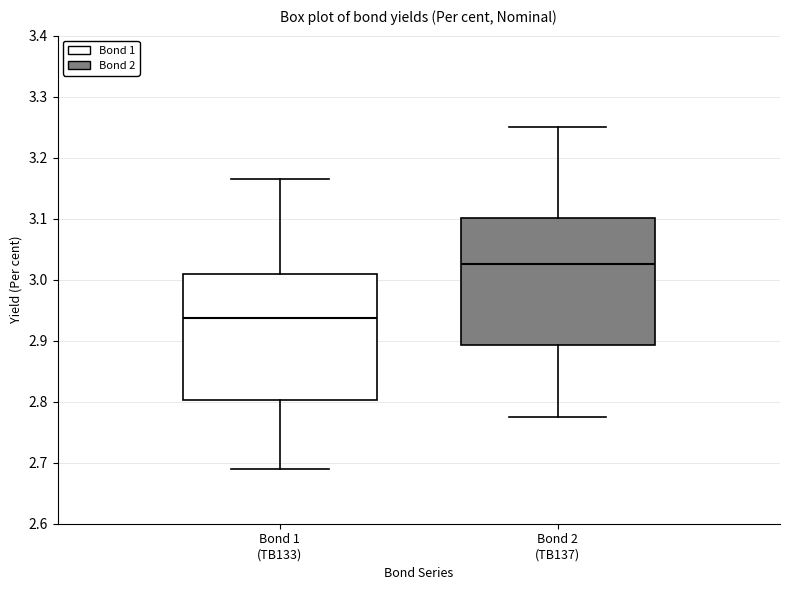

Which box has the lowest median line?

Bond 1 (TB133)